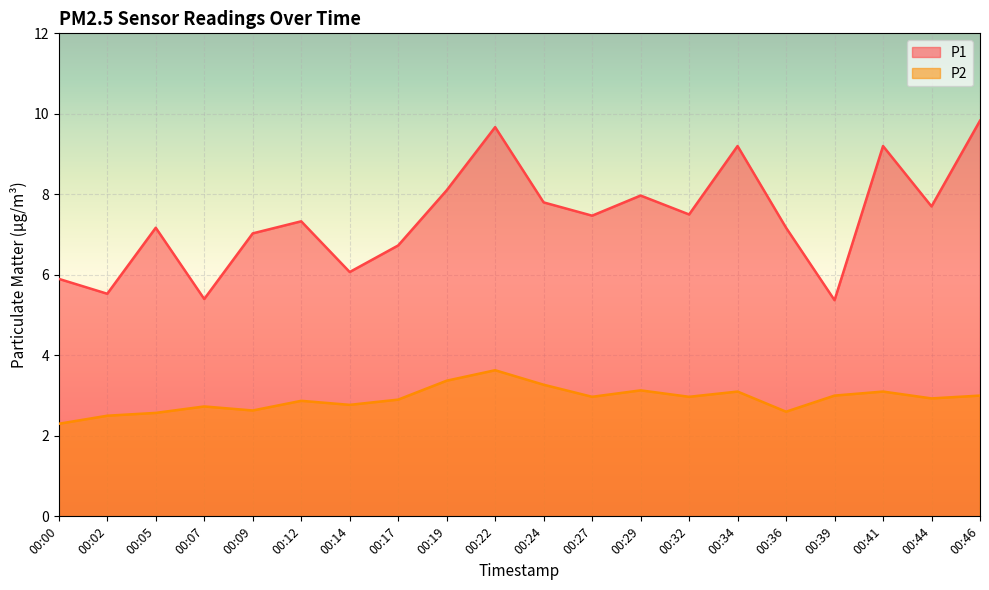

At which label does P2 reach its minimum?

00:00